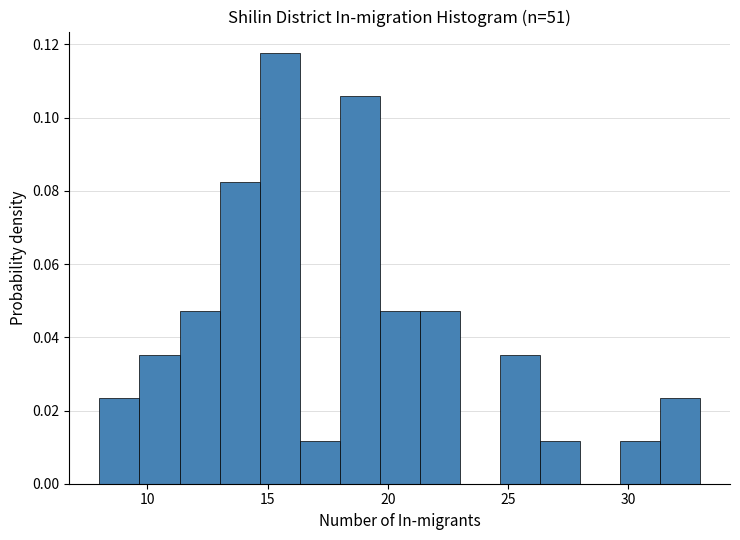

Around what value on the x-axis is the tallest bar? Give the approximate position of its centre, as read against the axis.

15.5